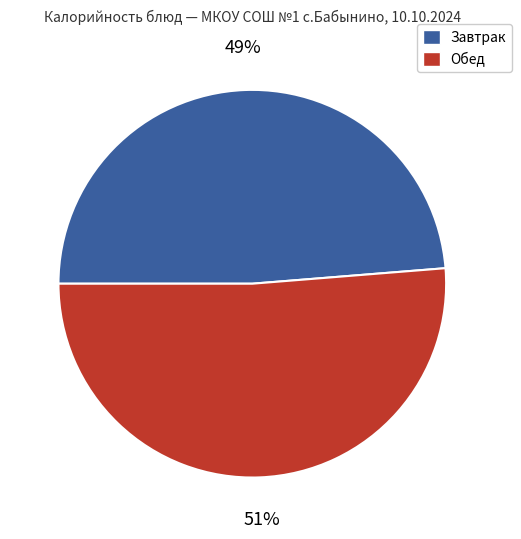

To the nearest percent, what is the average slice percentage?

50%